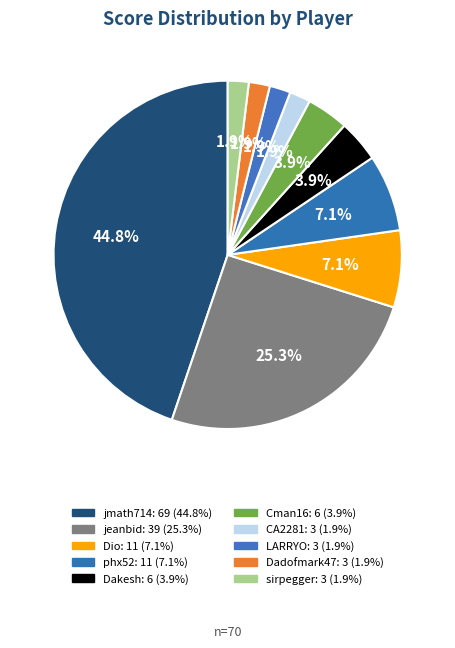

Combined, do Dakesh and jmath714 account for over 50%?

No